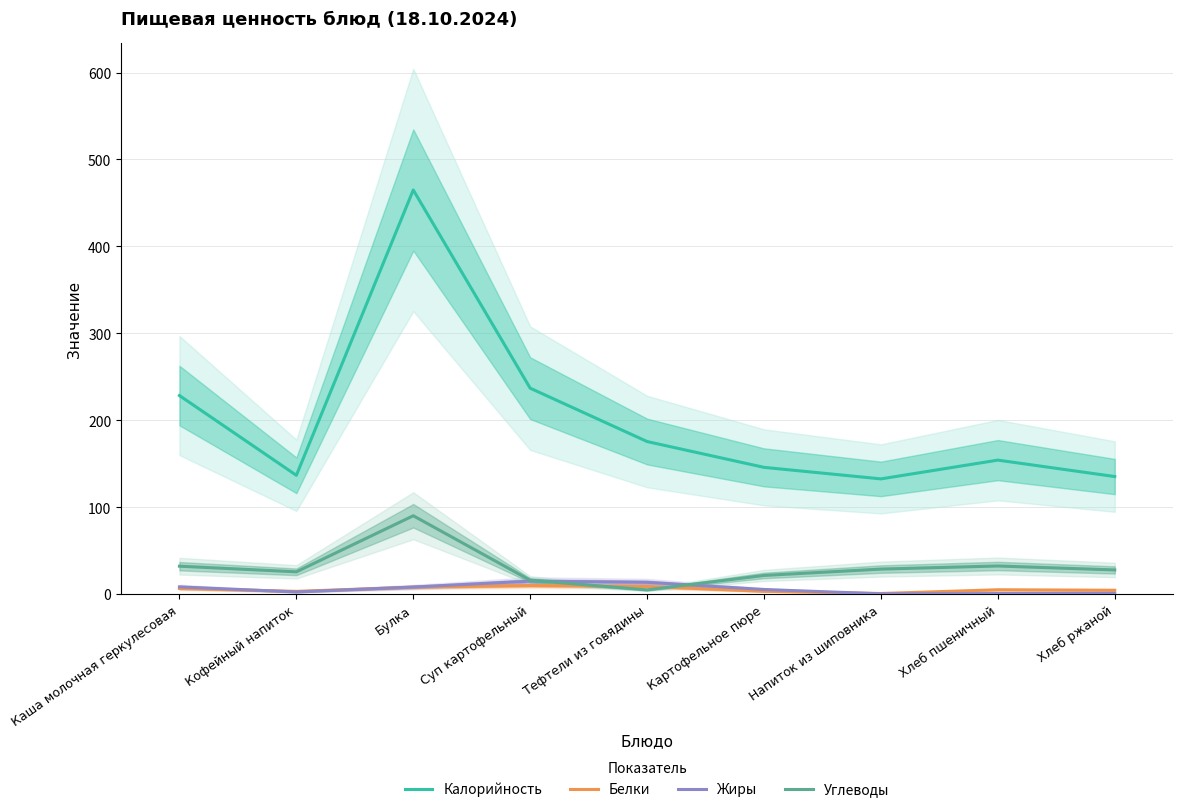

How many lines are shown in the chart?

4